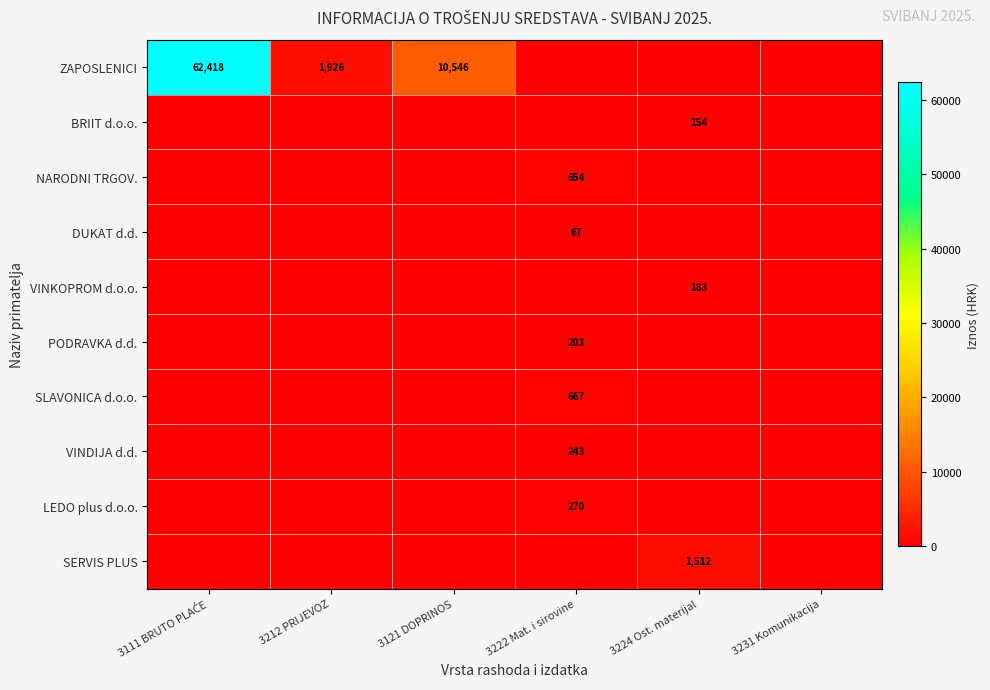

Is the value of SLAVONICA d.o.o. at 3222 Mat. i sirovine greater than the value of ZAPOSLENICI at 3121 DOPRINOS?

No